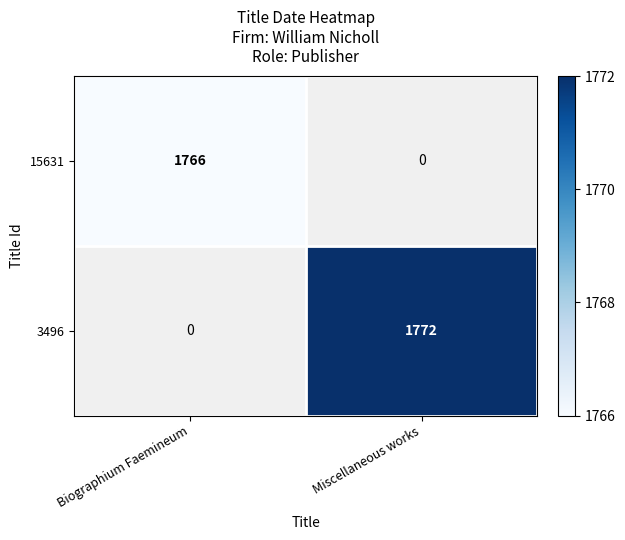

How many distinct data groups are displayed?

2